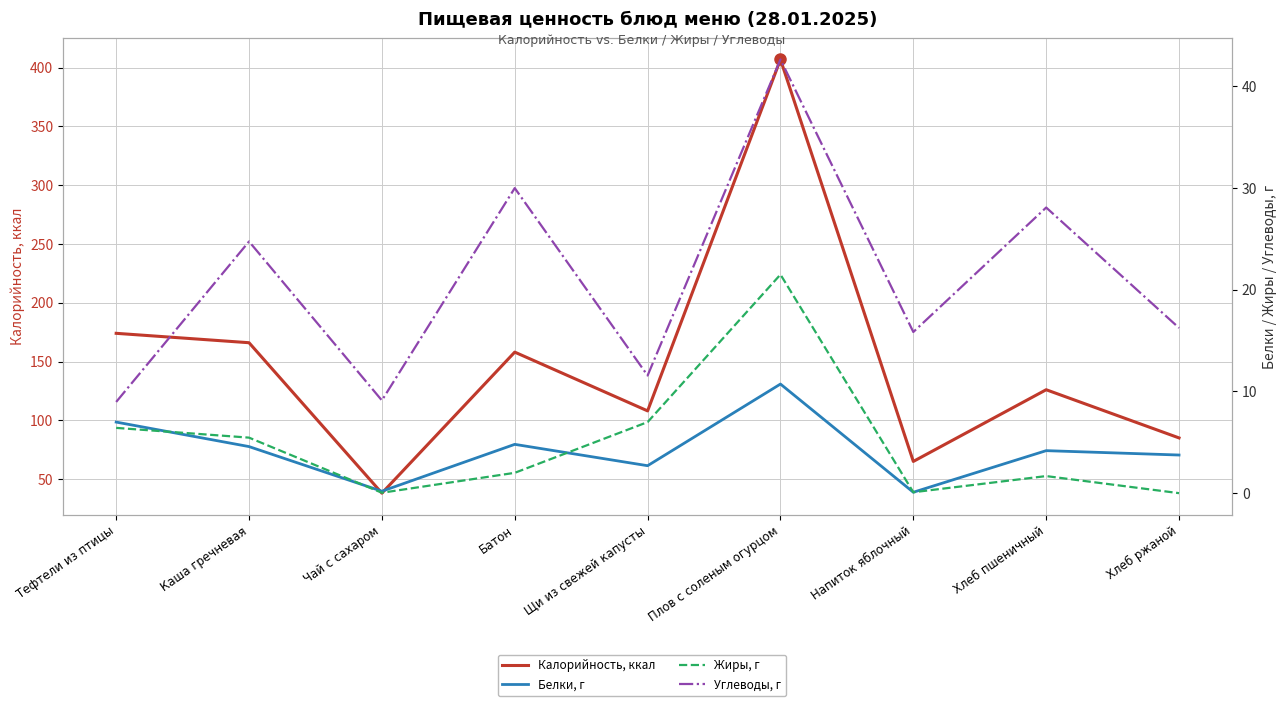

Reading left to right, extract all data points from this chart.

Калорийность, ккал: Тефтели из птицы=174.0	Каша гречневая=166.0	Чай с сахаром=38.0	Батон=158.0	Щи из свежей капусты=108.0	Плов с соленым огурцом=407.0	Напиток яблочный=65.0	Хлеб пшеничный=126.0	Хлеб ржаной=85.0
Белки, г: Тефтели из птицы=7.0	Каша гречневая=4.6	Чай с сахаром=0.2	Батон=4.8	Щи из свежей капусты=2.7	Плов с соленым огурцом=10.7	Напиток яблочный=0.1	Хлеб пшеничный=4.2	Хлеб ржаной=3.8
Жиры, г: Тефтели из птицы=6.4	Каша гречневая=5.5	Чай с сахаром=0.0	Батон=2.0	Щи из свежей капусты=7.0	Плов с соленым огурцом=21.5	Напиток яблочный=0.1	Хлеб пшеничный=1.7	Хлеб ржаной=0.0
Углеводы, г: Тефтели из птицы=9.0	Каша гречневая=24.8	Чай с сахаром=9.1	Батон=30.0	Щи из свежей капусты=11.6	Плов с соленым огурцом=42.6	Напиток яблочный=15.8	Хлеб пшеничный=28.1	Хлеб ржаной=16.2